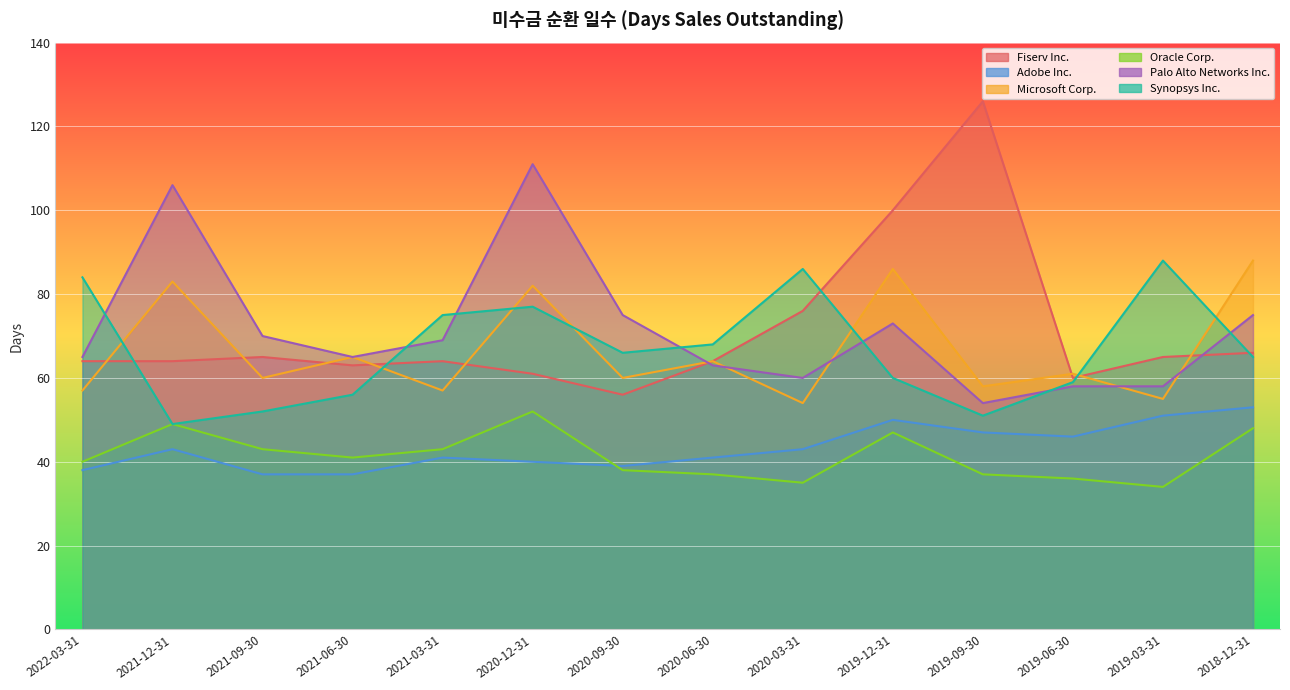

Where is the first local maximum for Fiserv Inc.?

2021-09-30